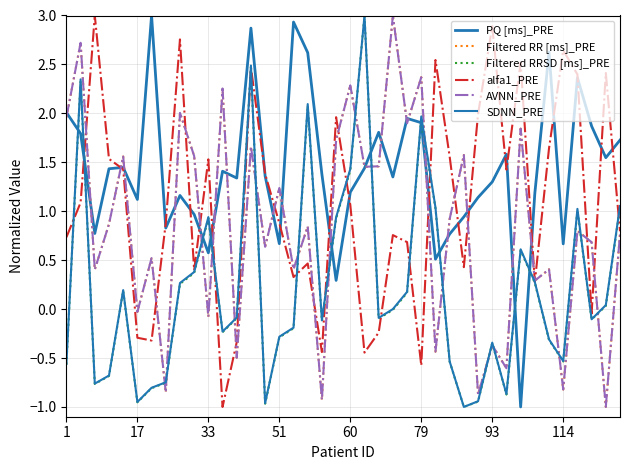

How many lines are shown in the chart?

6